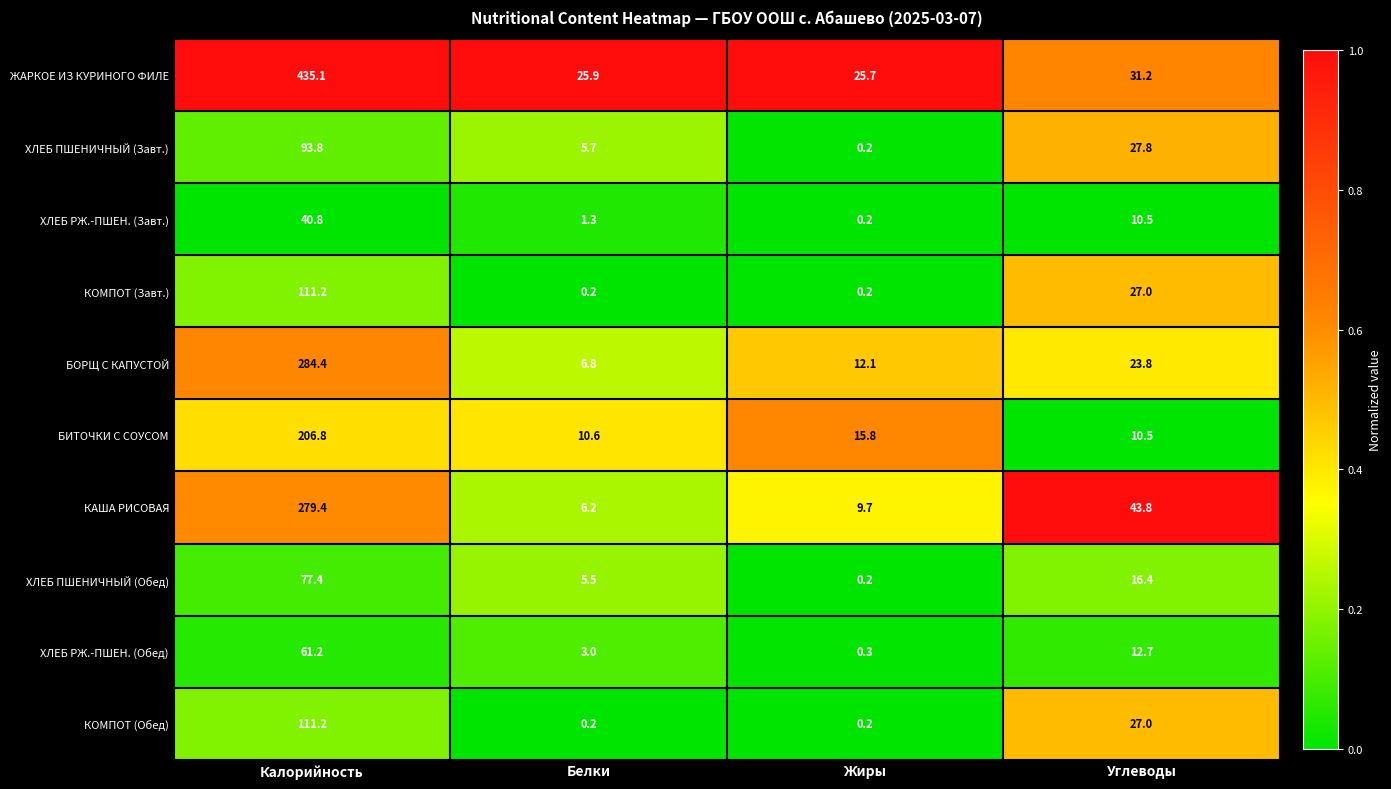

Is it true that ЖАРКОЕ ИЗ КУРИНОГО ФИЛЕ equals 570.5 at Калорийность?

False